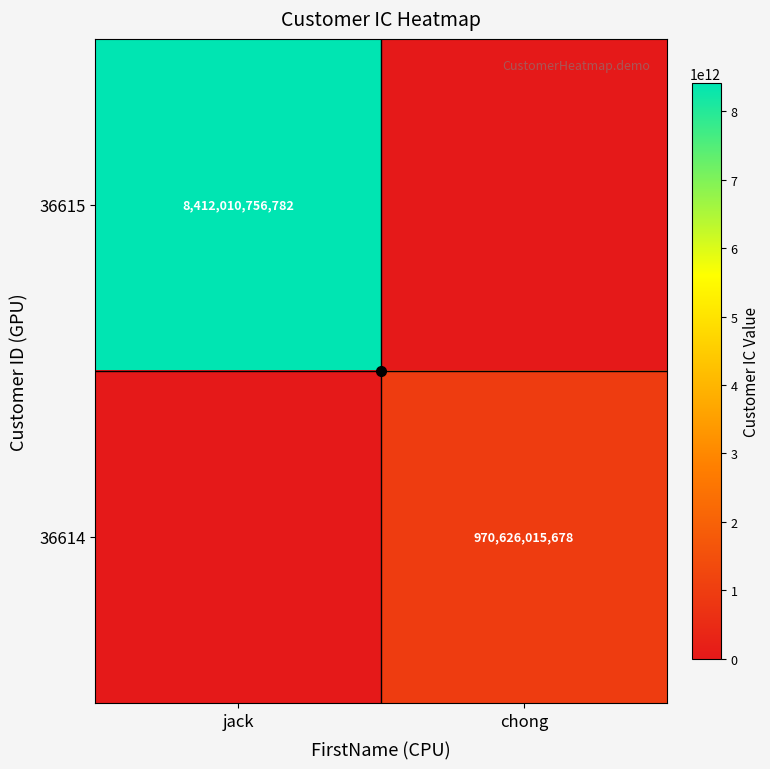

The 36614 series shows 970626015678 at chong. True or false?

True